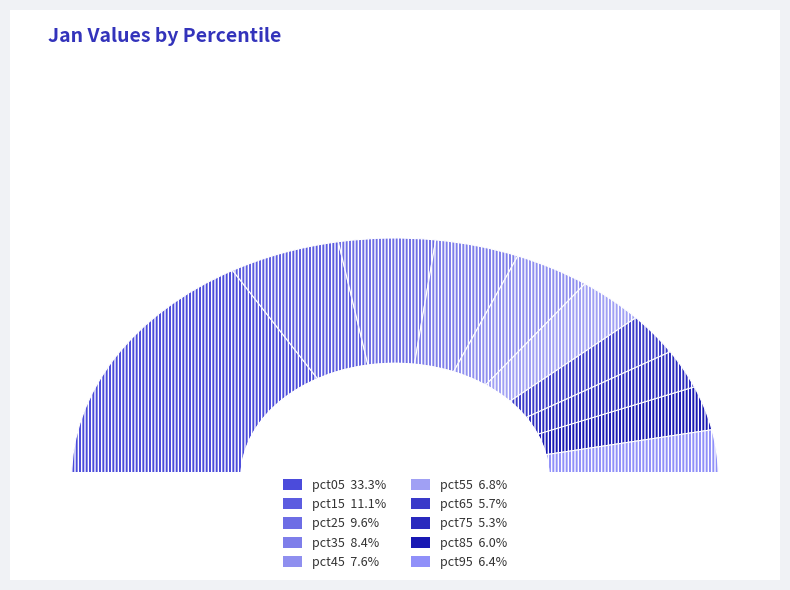

The pct55 slice represents 7% of the pie. True or false?

True